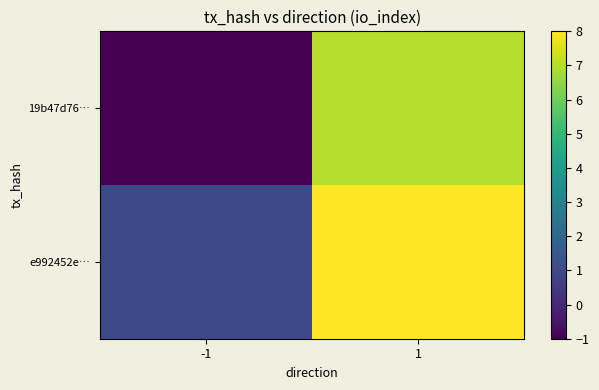

What is the smallest value displayed?

-1